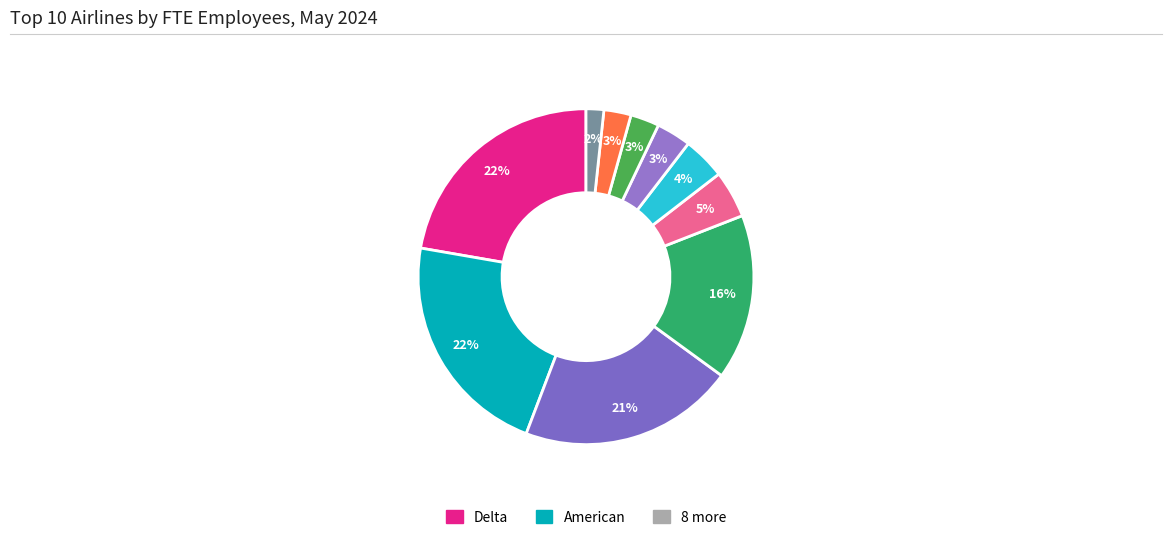

Which slice is the smallest?

Frontier